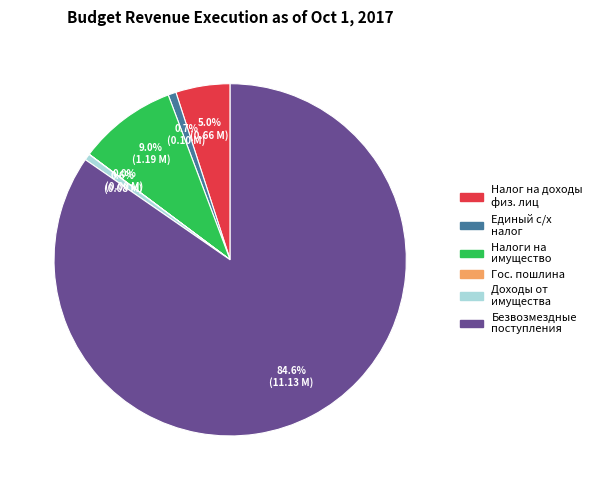

Does any single category account for the majority?

Yes